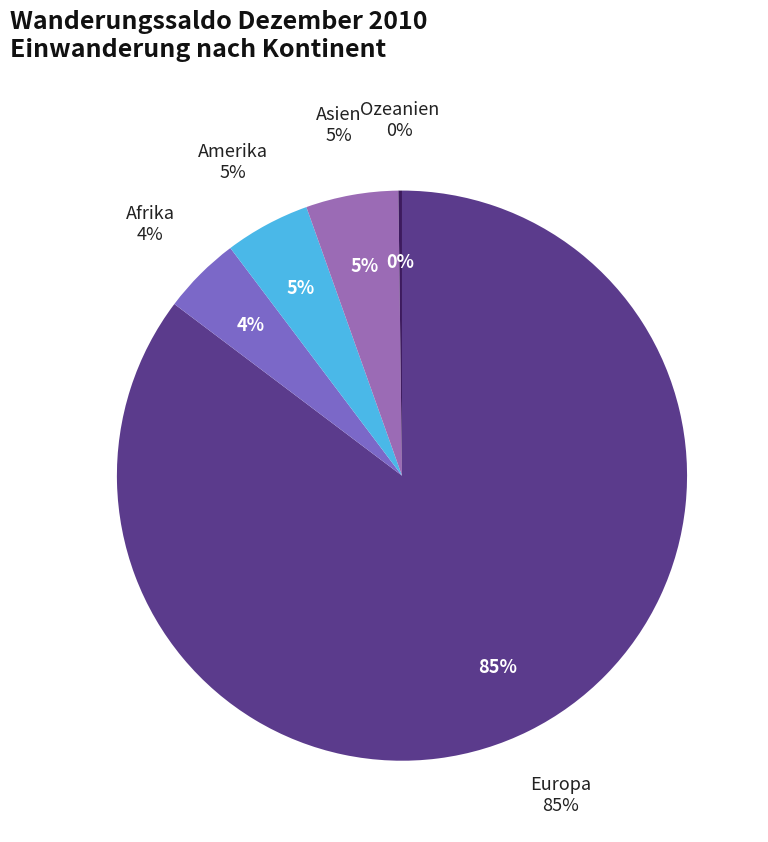

Is there any slice that represents more than half of the pie?

Yes